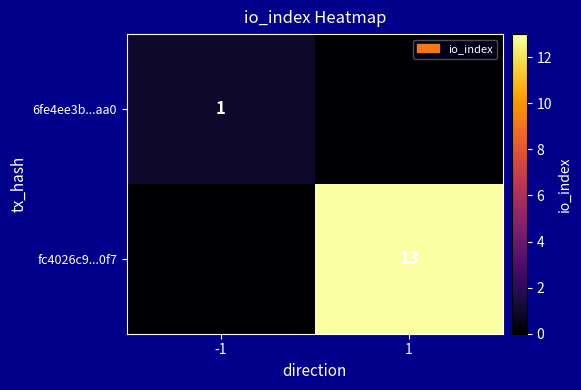

Is the value of 6fe4ee3b...aa0 at -1 greater than the value of fc4026c9...0f7 at 1?

No